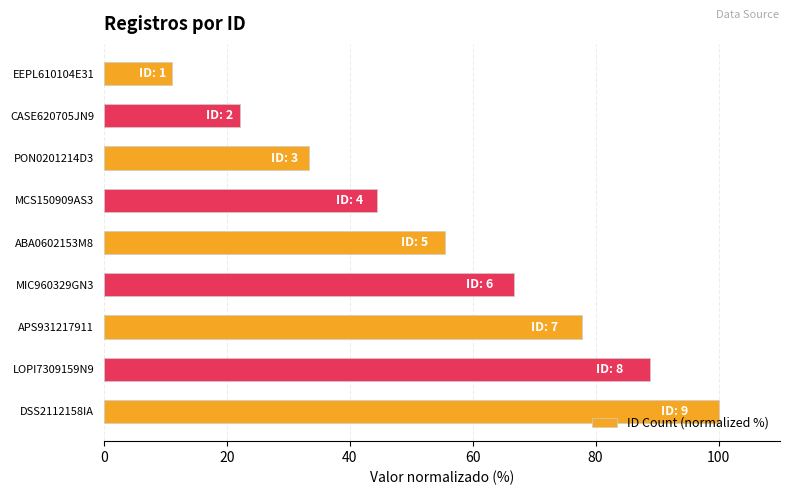

Does the chart contain stacked bars?

No